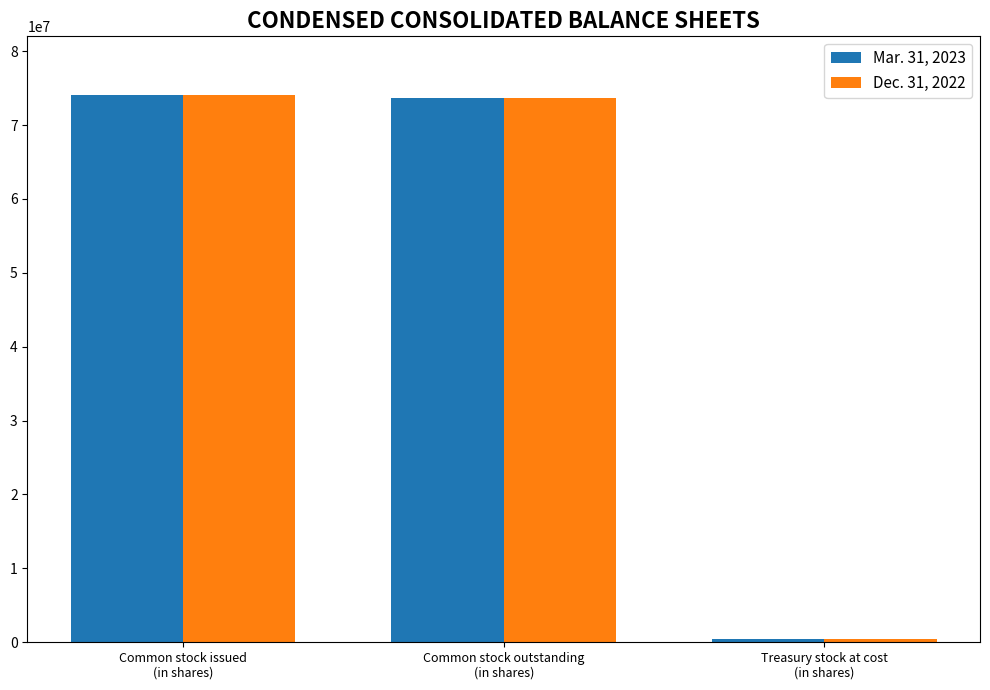

Which category has the lowest value across all series?

Treasury stock at cost
(in shares)